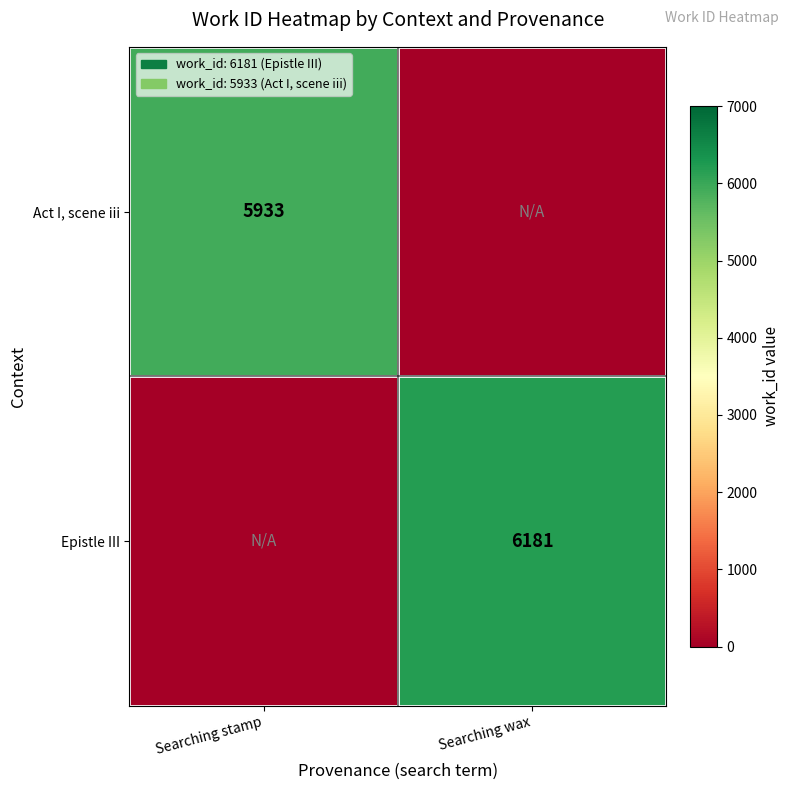

Count the number of data series in this chart.

2